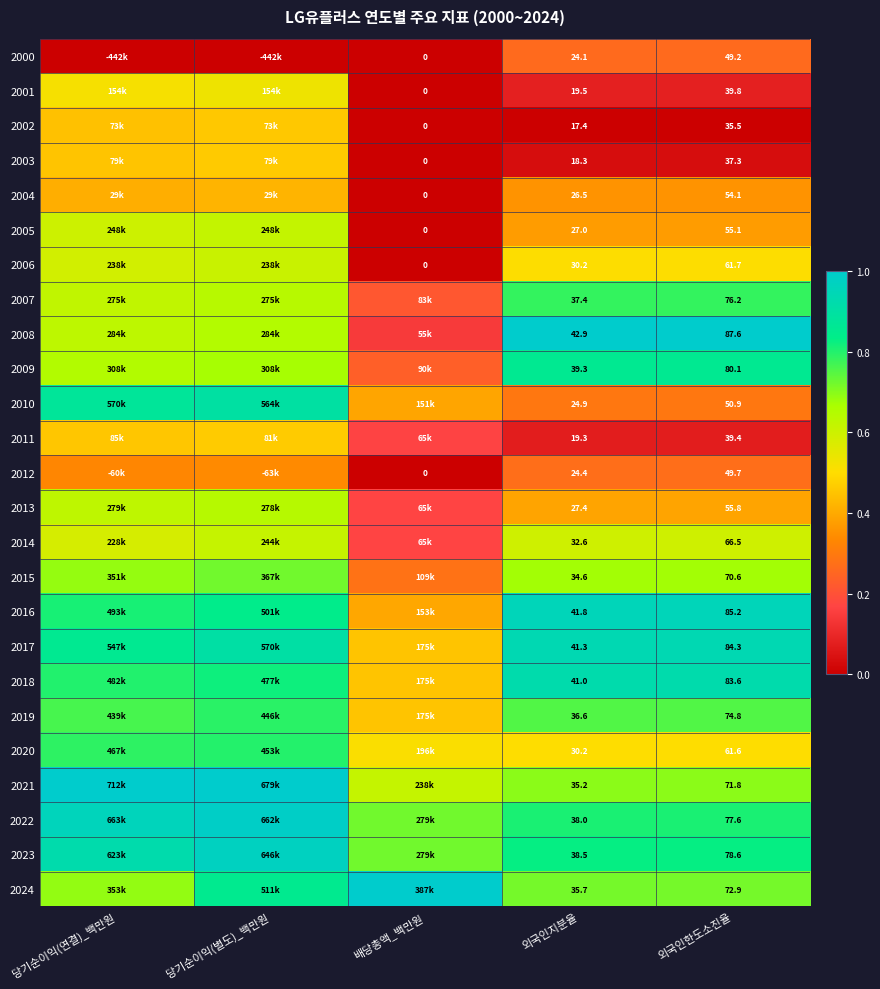

At how many categories does at least one series exceed 0?

5